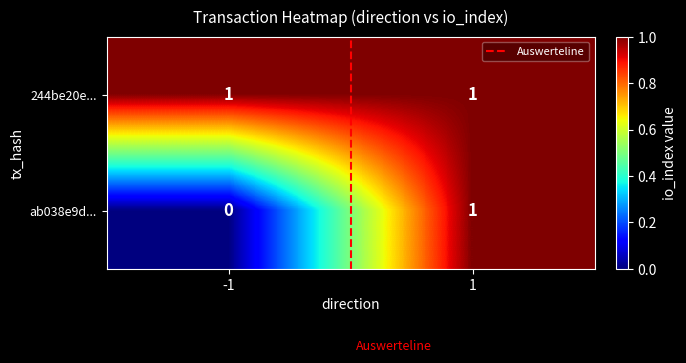

Reading left to right, transcribe all the data shown in this chart.

244be20e...: -1=1	1=1
ab038e9d...: -1=0	1=1